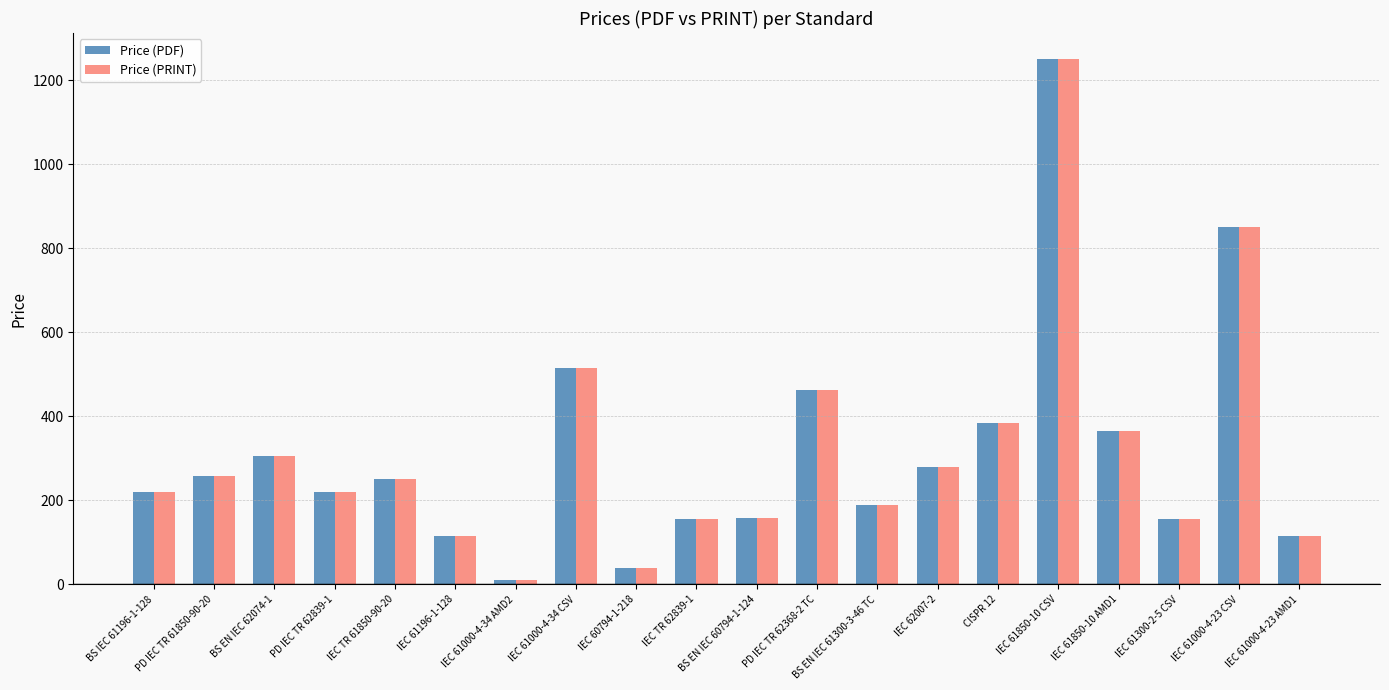

What is the label of the 20th bar from the right?

BS IEC 61196-1-128